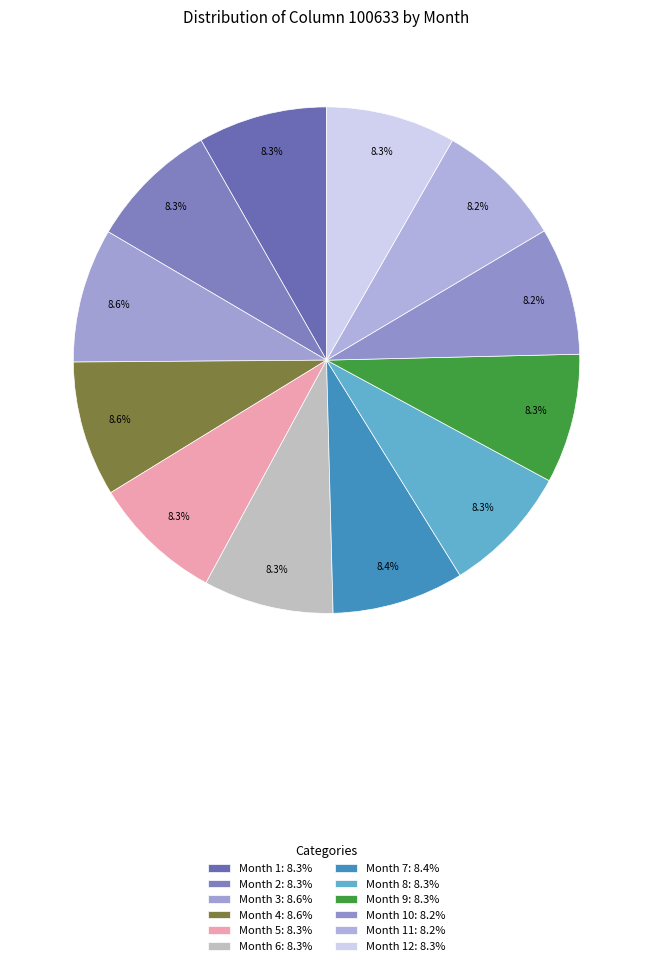

Rank the categories by value from lowest to highest.

10, 11, 1, 8, 9, 12, 2, 6, 5, 7, 3, 4